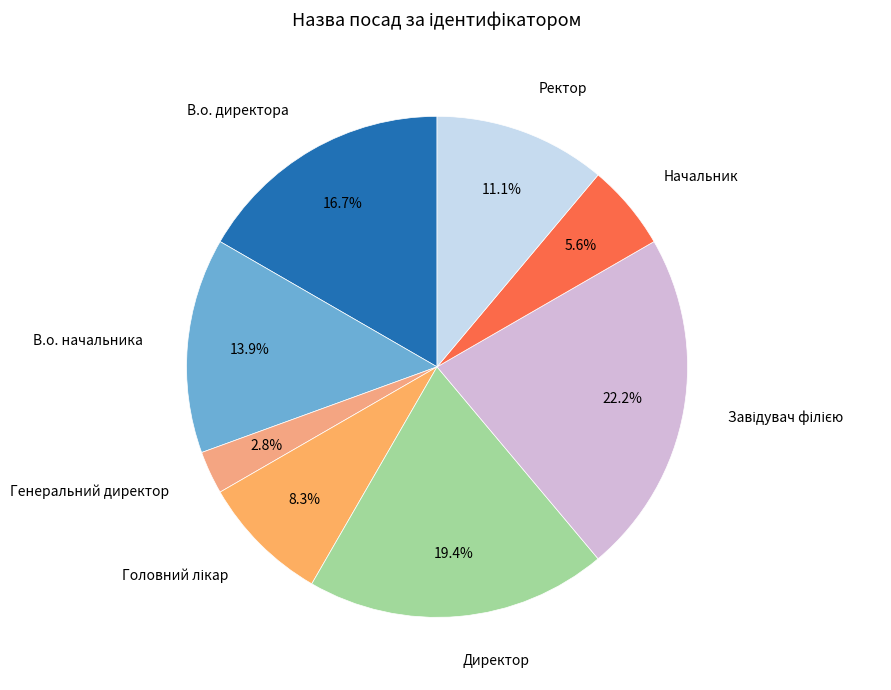

How many slices are in this pie chart?

8